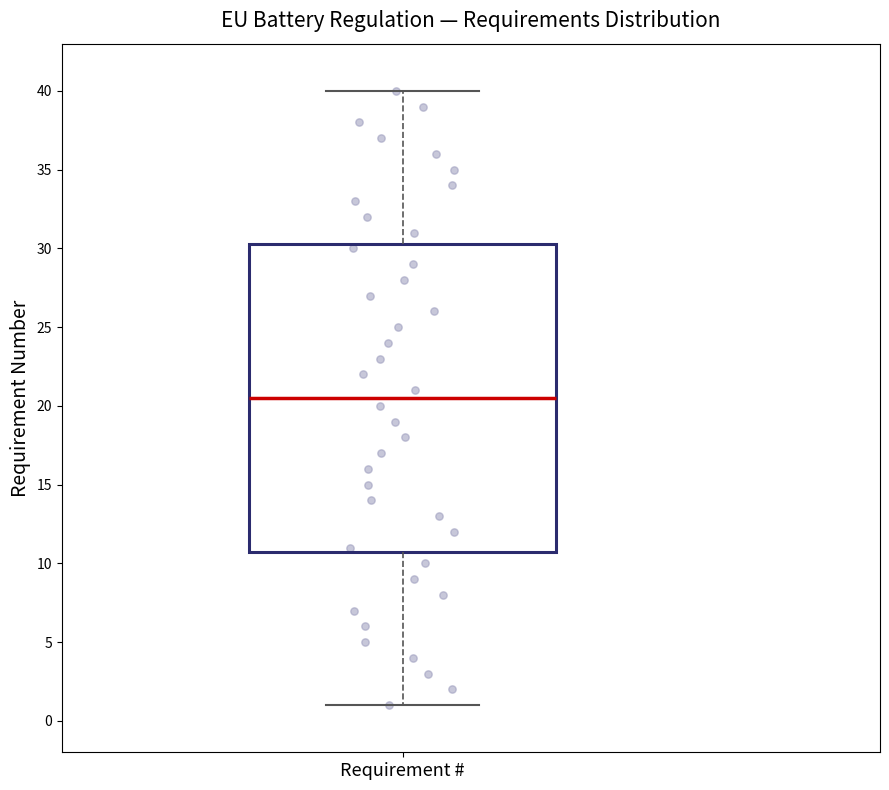

Where is the lower edge of the box for Requirement # on the y-axis? The values are not printed on the chart, so give them approximately, as read against the axis.

11.0